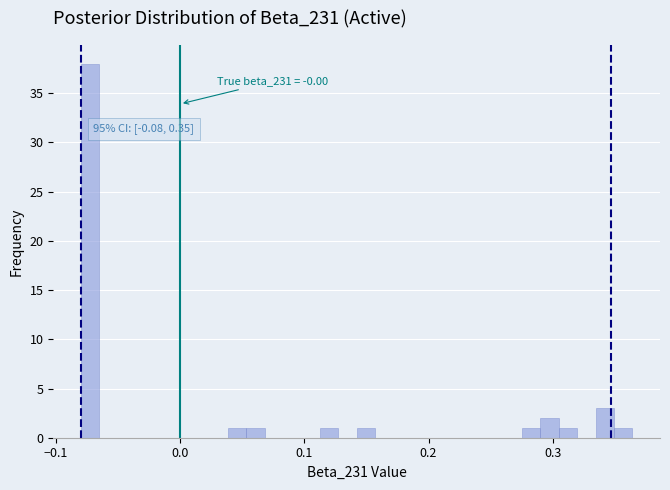

Around what value on the x-axis is the tallest bar? Give the approximate position of its centre, as read against the axis.

-0.07